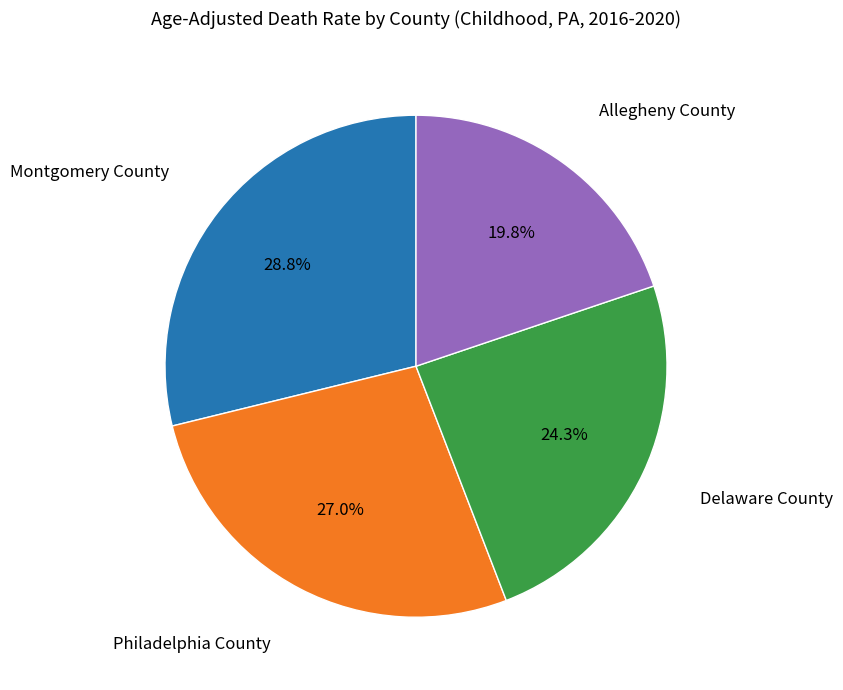

Is there a majority slice in this chart?

No